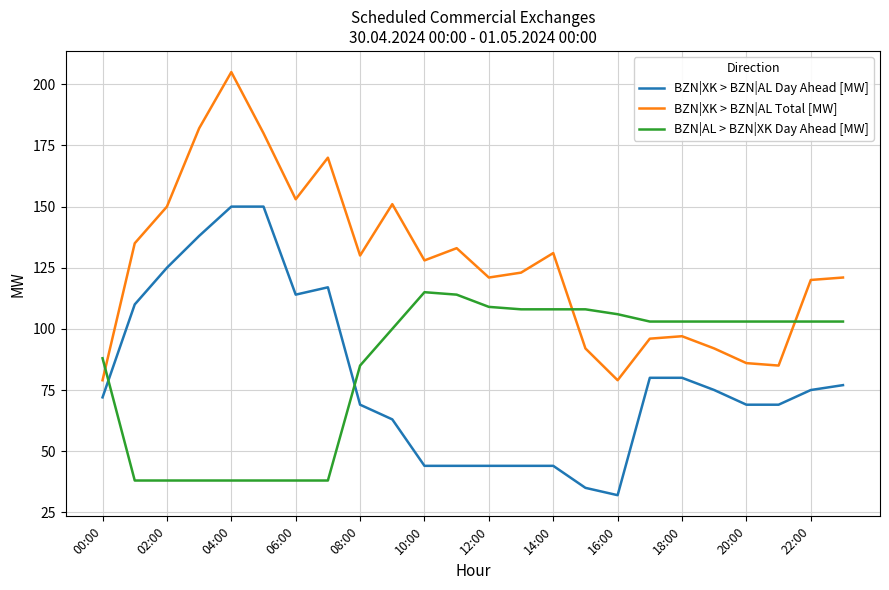

Reading left to right, transcribe all the data shown in this chart.

BZN|XK > BZN|AL Day Ahead [MW]: 72	110	125	138	150	150	114	117	69	63	44	44	44	44	44	35	32	80	80	75	69	69	75	77
BZN|XK > BZN|AL Total [MW]: 79	135	150	182	205	180	153	170	130	151	128	133	121	123	131	92	79	96	97	92	86	85	120	121
BZN|AL > BZN|XK Day Ahead [MW]: 88	38	38	38	38	38	38	38	85	100	115	114	109	108	108	108	106	103	103	103	103	103	103	103